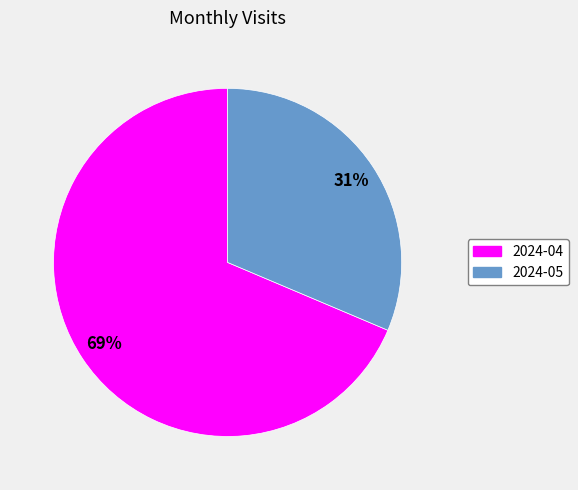

Is there any slice that represents more than half of the pie?

Yes